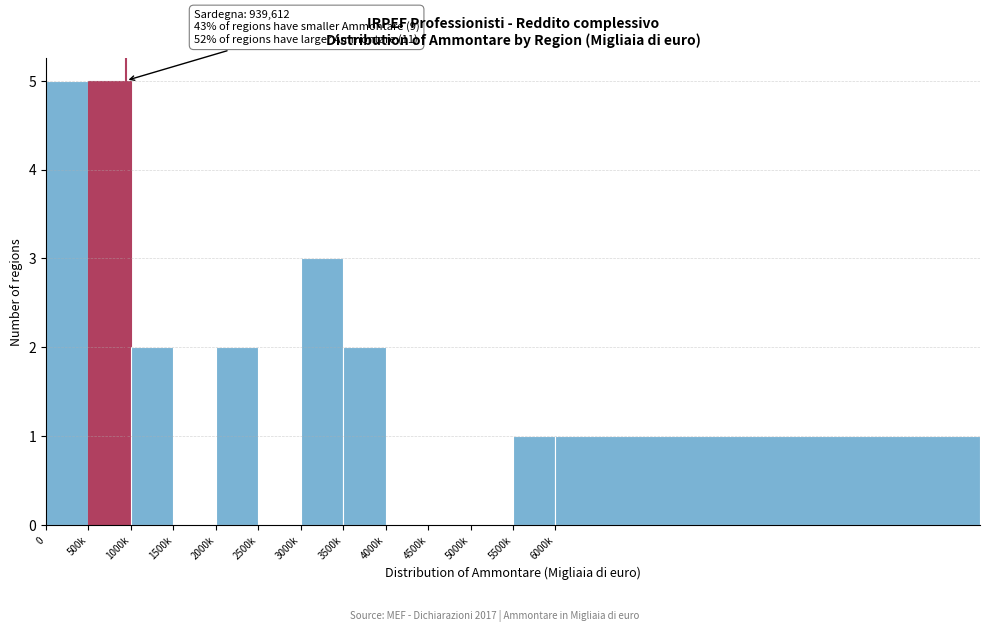

Reading left to right, extract all data points from this chart.

0=5	500k=5	1000k=2	1500k=0	2000k=2	2500k=0	3000k=3	3500k=2	4000k=0	4500k=0	5000k=0	5500k=1	6000k=1